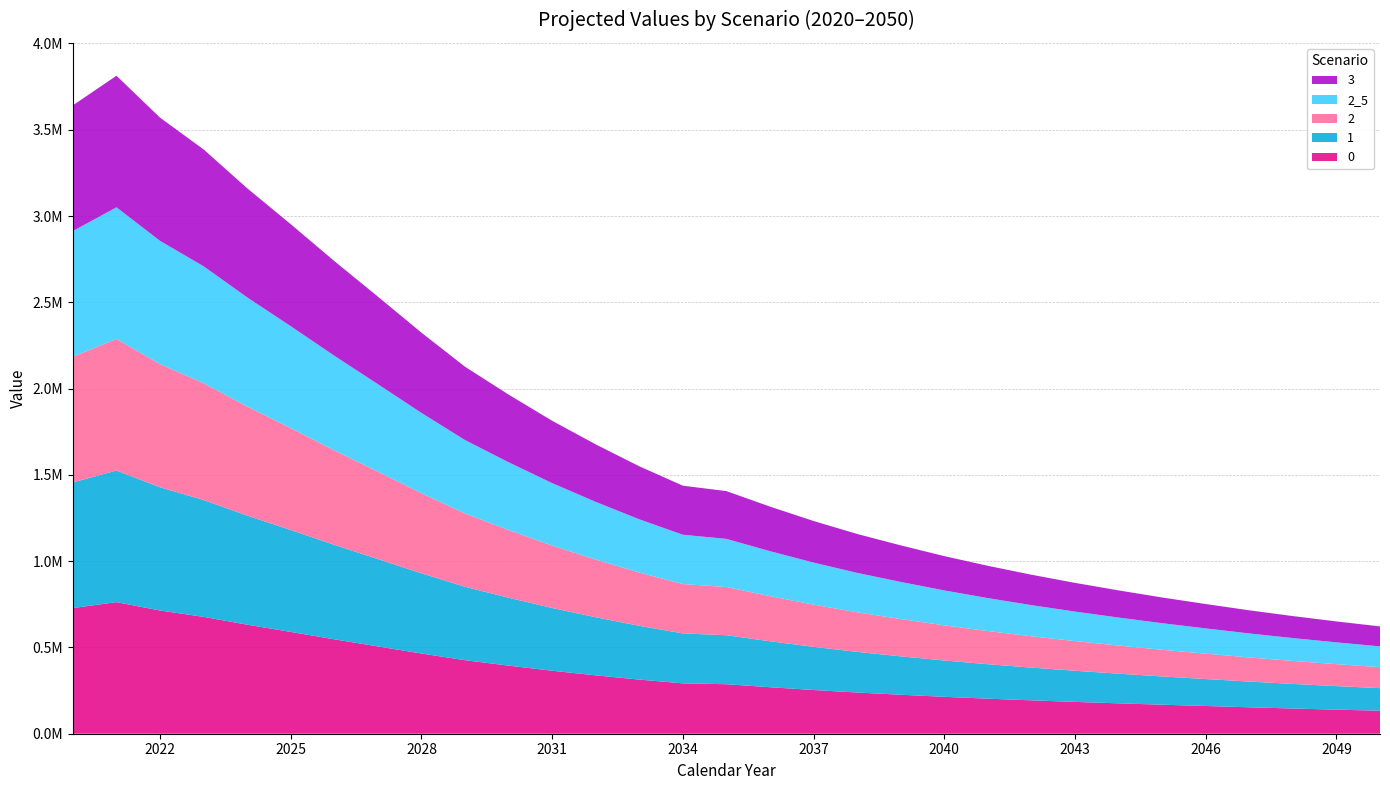

Reading left to right, list all the values displayed in this chart.

0: 728355.8	762647.8	714064.2	677227.1	632003.0	589976.3	547130.3	505960.5	464829.4	426076.0	394568.6	364939.5	338350.0	313665.0	291844.2	286863.0	269474.9	253328.9	238770.6	225904.2	213900.1	203174.6	193447.9	184439.3	176096.0	168117.3	160702.9	153084.6	146050.0	139551.6	133452.4
1: 728355.8	762647.8	714064.2	677231.9	632111.4	590542.4	547571.2	506231.3	464731.6	425570.8	393653.5	363608.0	336655.6	311628.4	289513.3	283983.0	266437.3	250185.5	235525.1	222554.7	210469.4	199664.9	189710.2	180472.6	171905.5	163785.8	156293.3	149088.9	142488.7	136389.4	130698.6
2: 728355.8	762647.8	714064.2	677192.2	632179.1	590404.6	547718.0	506437.0	464487.6	424799.6	392336.6	361781.6	334286.6	308722.1	286086.9	279452.5	261318.8	244506.6	229362.2	216077.5	203565.1	192195.2	181581.6	171854.9	162926.1	154557.1	146934.0	139829.8	133280.4	127193.0	121460.6
2_5: 728355.8	762647.8	714064.2	677213.6	632379.5	590778.5	548096.1	507031.3	464988.2	425190.6	392596.4	361901.1	334230.3	308488.3	285704.5	278853.1	260590.1	243696.8	228483.6	215140.7	202478.2	190958.5	180508.4	171043.4	162307.0	154121.1	146460.8	139172.4	132501.7	126293.3	120457.9
3: 728355.8	762647.8	714064.2	677222.4	632471.9	591170.2	548670.5	507462.6	465172.5	425091.9	392194.6	361193.1	333274.8	307302.8	284240.2	276868.0	258341.1	241071.7	225520.6	211851.3	198898.6	187060.5	176229.4	166386.7	157368.8	148911.3	141206.2	134004.6	127423.0	121355.7	115732.3